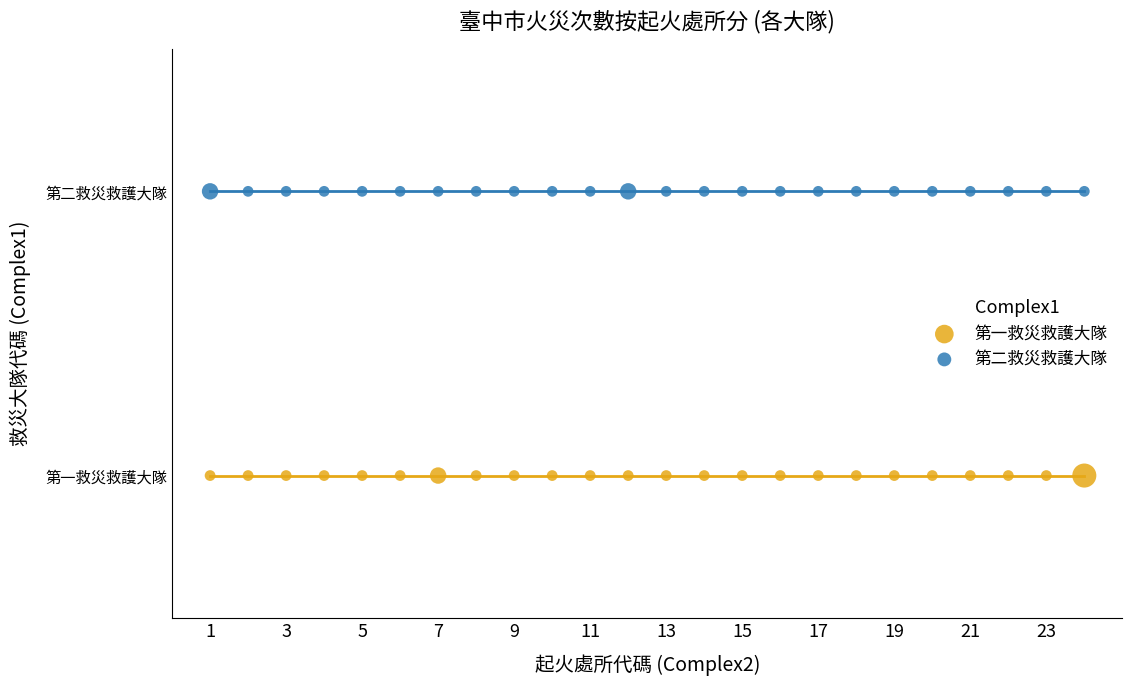

What are all the series names shown in the legend?

第一救災救護大隊, 第二救災救護大隊